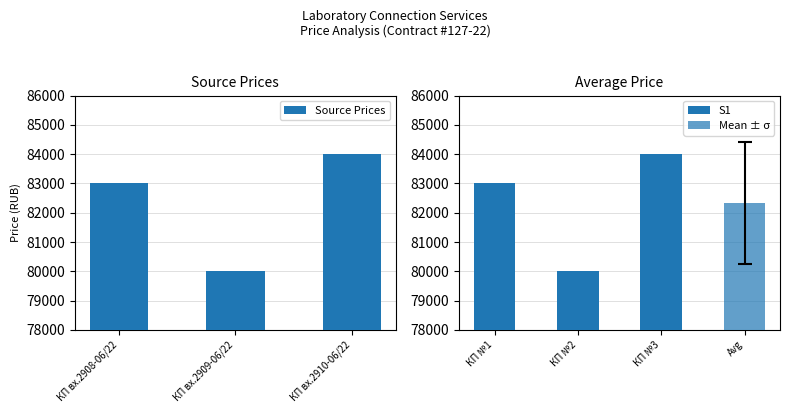

True or false: Source Prices has a value of 22913 at КП вх.2910-06/22.

False